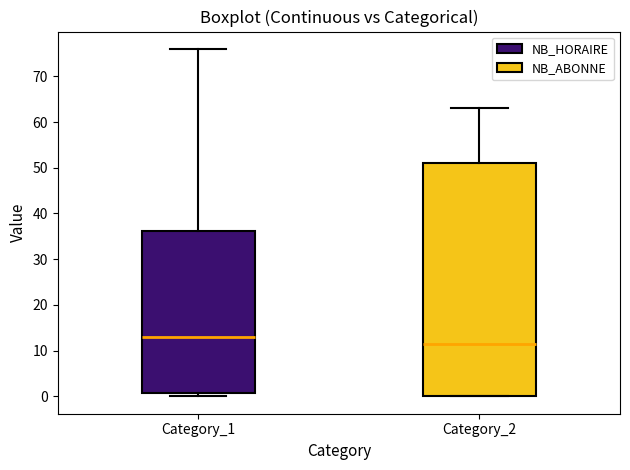

Where does the median line of the box for Category_1 sit on the y-axis? The values are not printed on the chart, so give them approximately, as read against the axis.

13